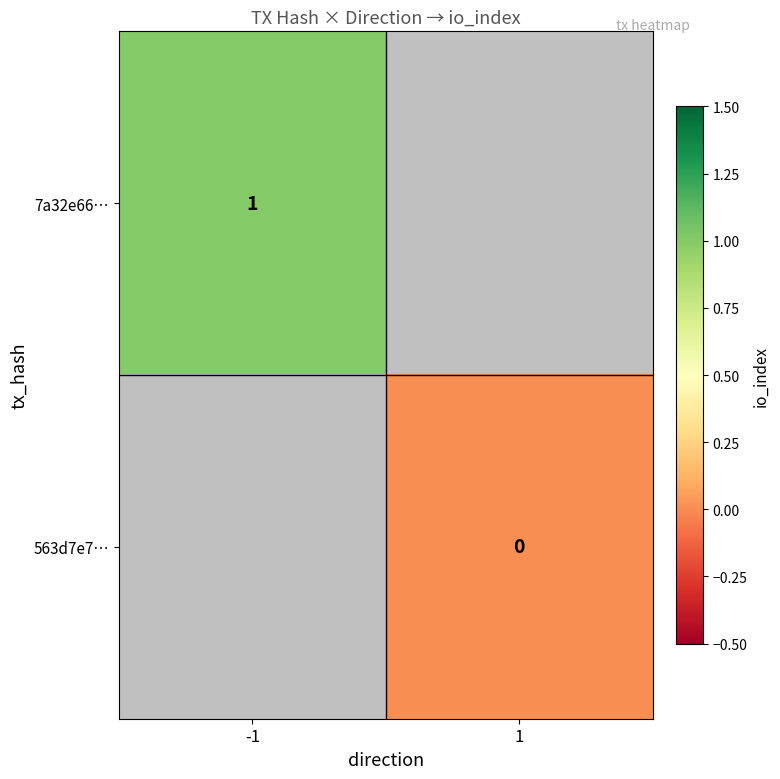

Is the value of 7a32e66… at -1 greater than the value of 563d7e7… at 1?

Yes